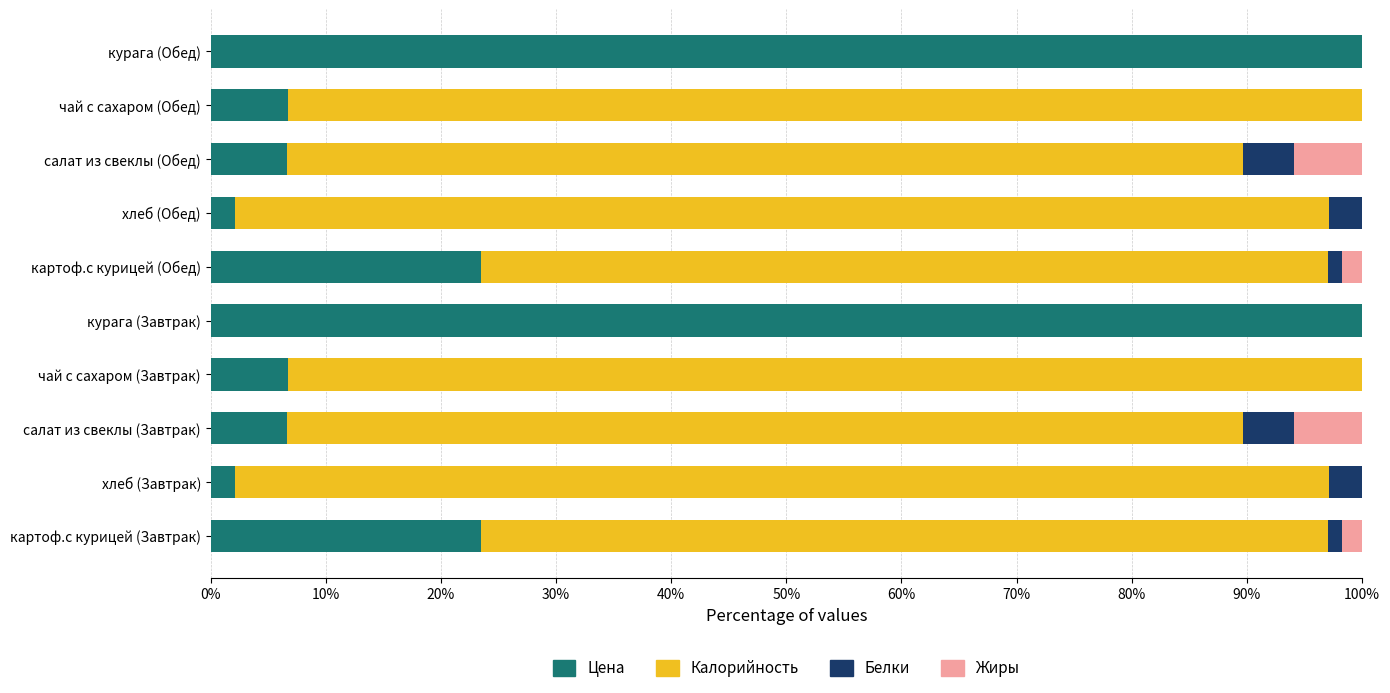

The Цена series shows 100.0 at курага (Обед). True or false?

True